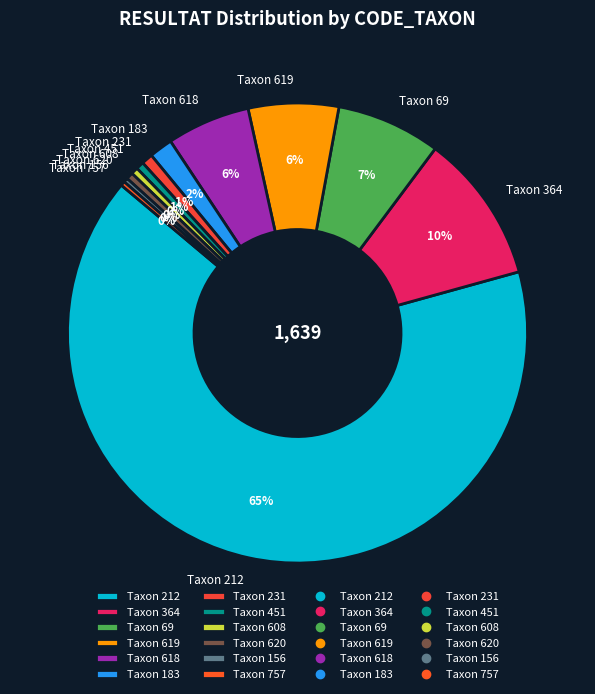

To the nearest percent, what is the combined percentage of Taxon 183 and Taxon 619?

8%